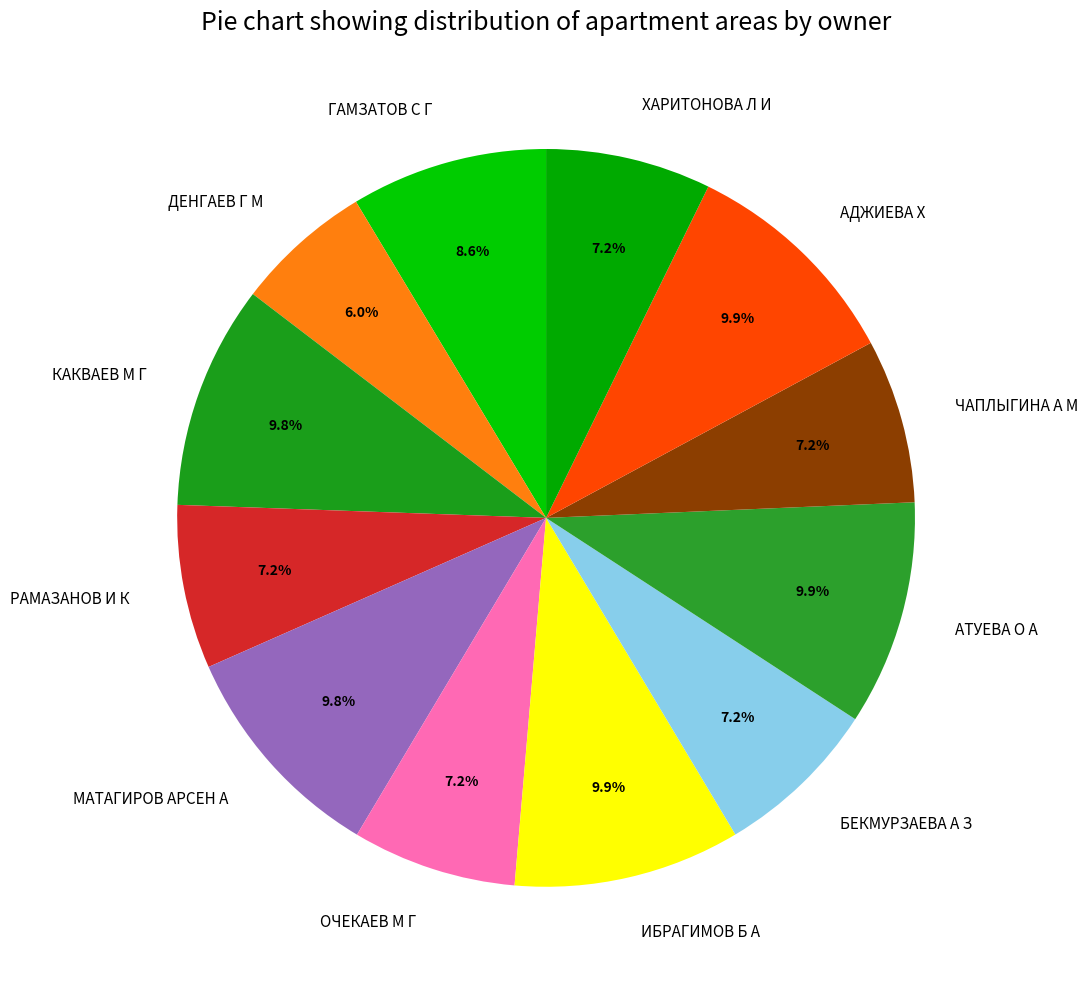

Is КАКВАЕВ М Г the majority of the pie?

No